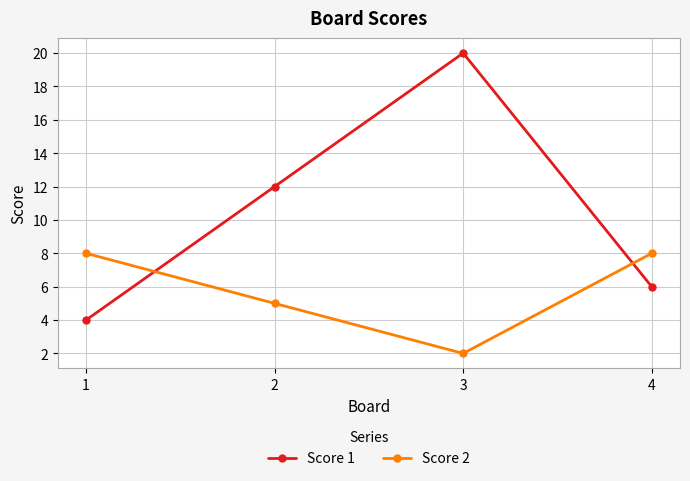

What is the average value of the Score 2 series?

6